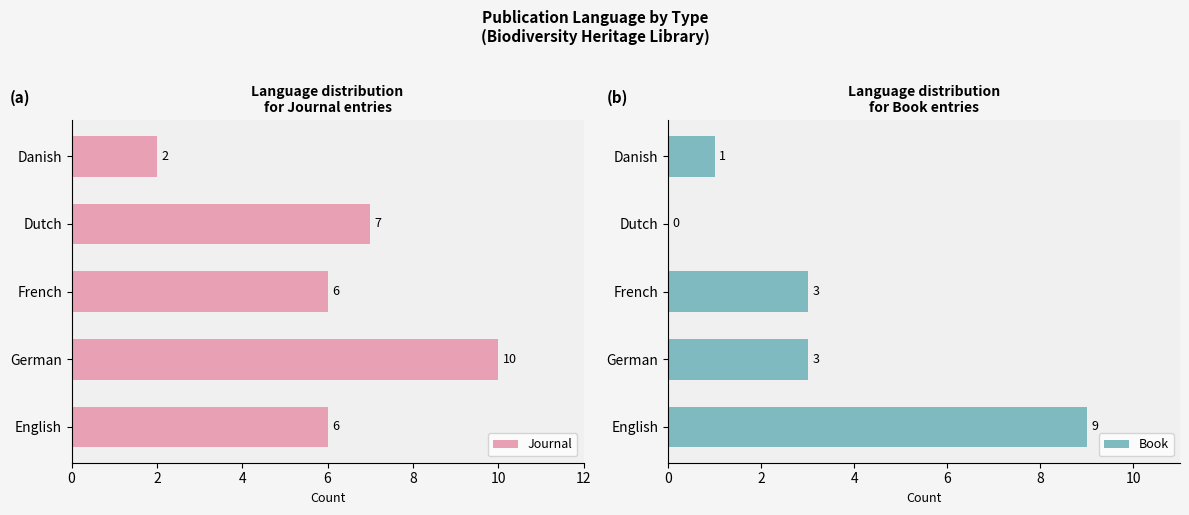

What is the greatest value displayed?

10